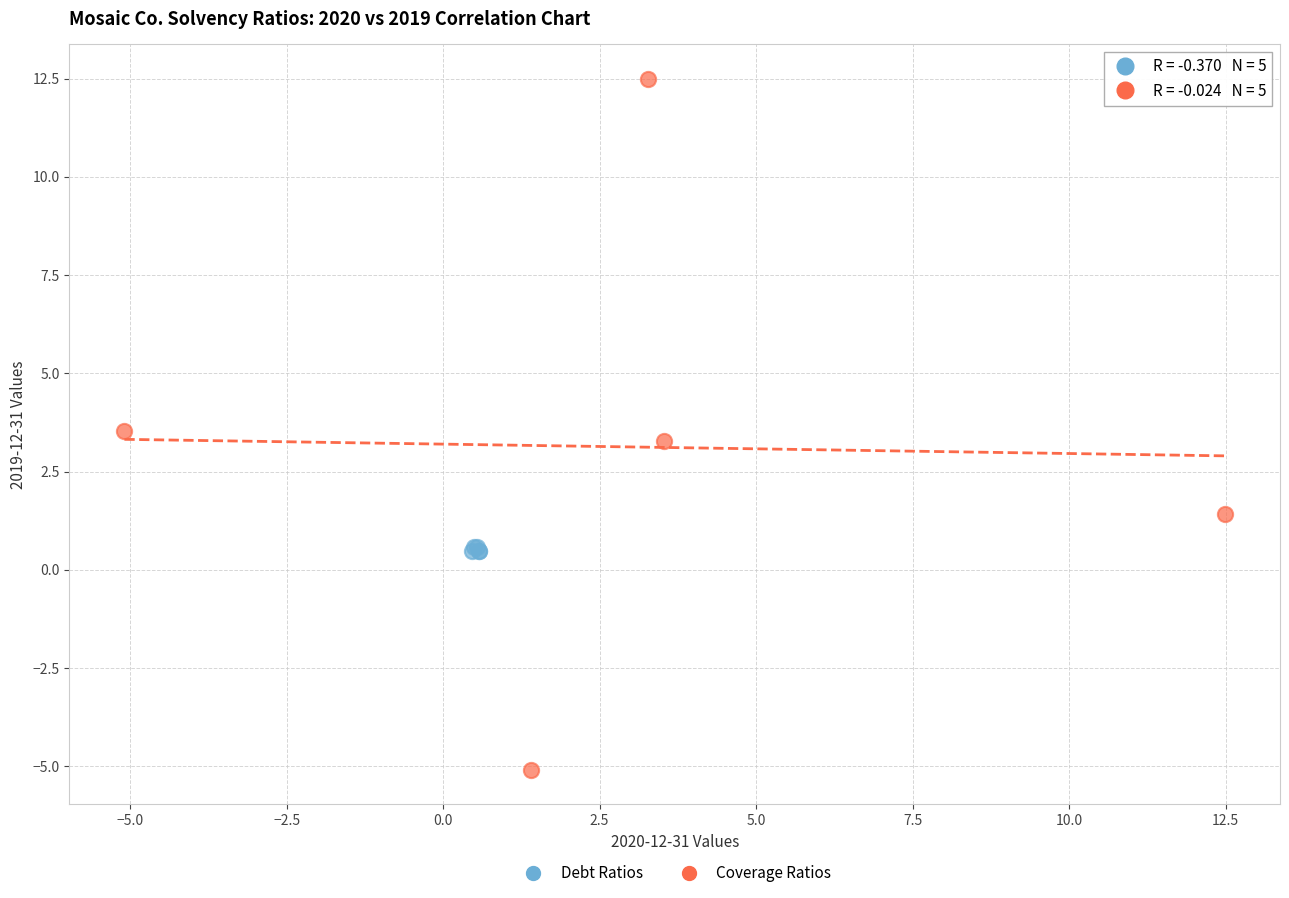

Which series reaches the maximum Y coordinate?

Coverage Ratios